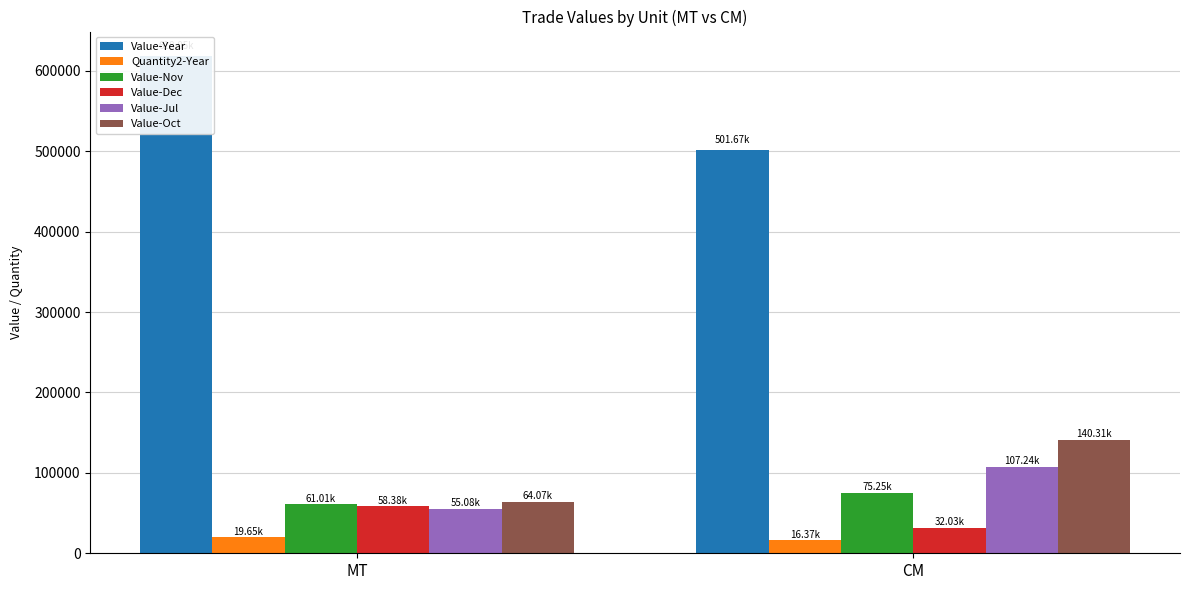

Is it true that Value-Dec equals 17464 at CM?

False